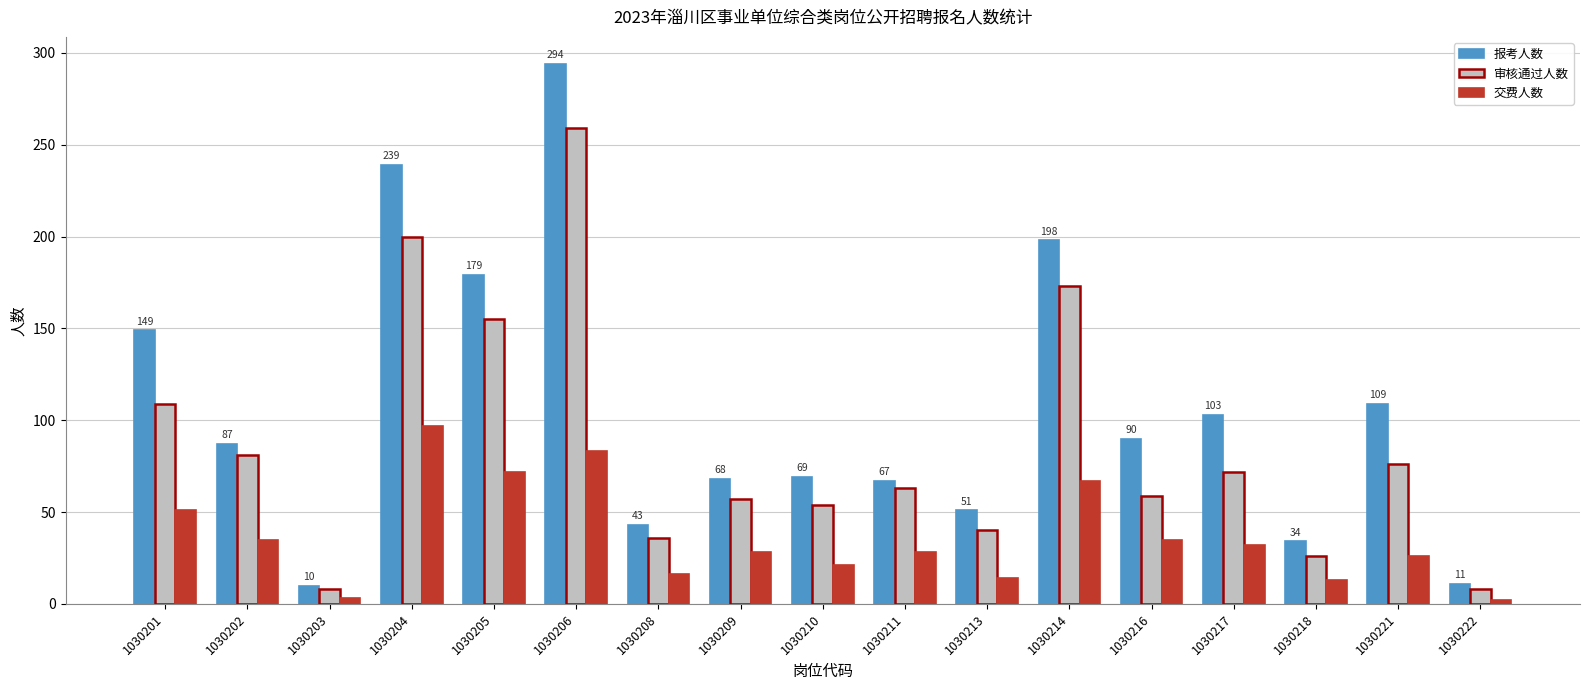

What is the spread (max minus min) of values at 1030217?

71